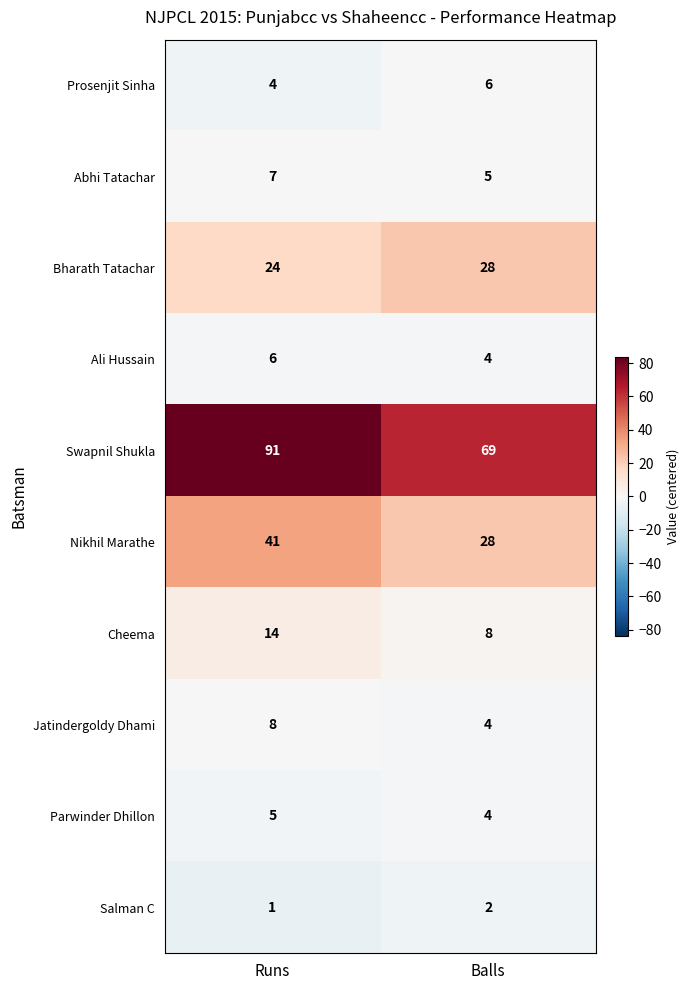

True or false: Ali Hussain has a value of 6 at Runs.

True